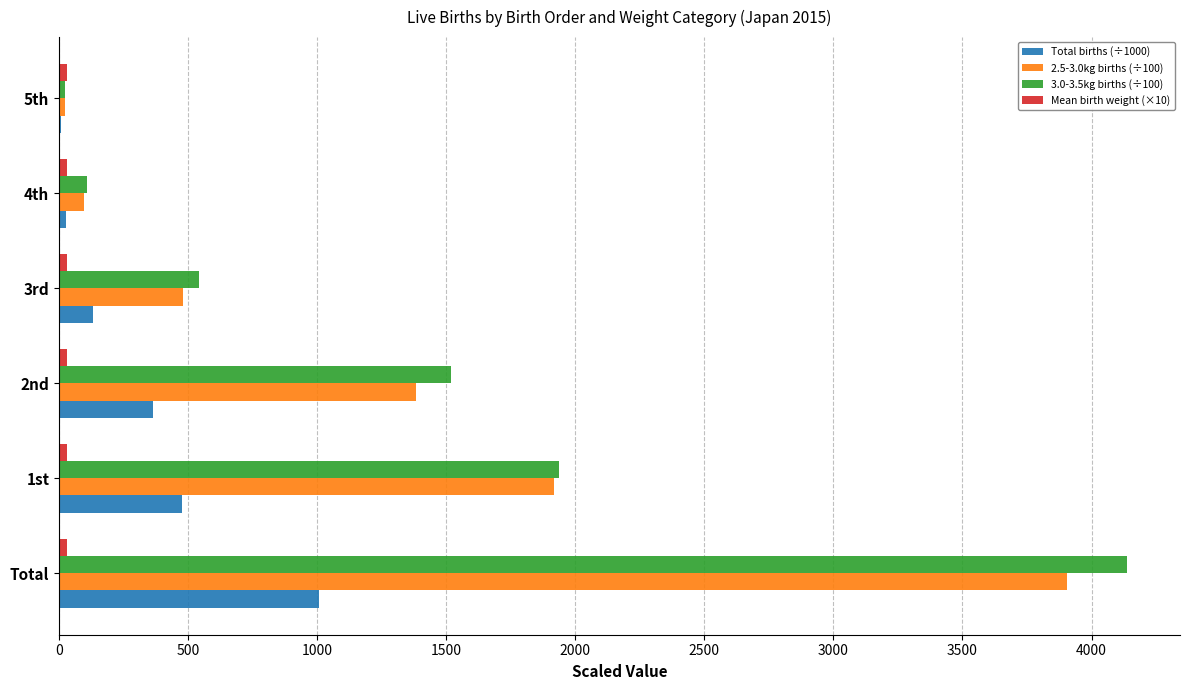

True or false: Total births (÷1000) has a value of 544.6 at Total.

False